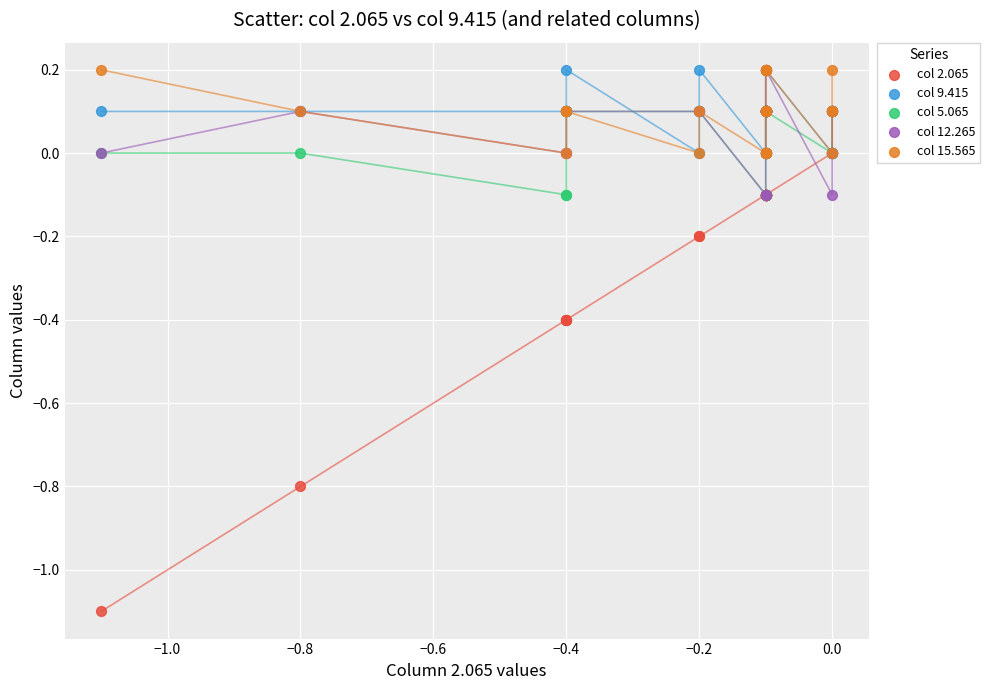

What are all the series names shown in the legend?

col 2.065, col 9.415, col 5.065, col 12.265, col 15.565